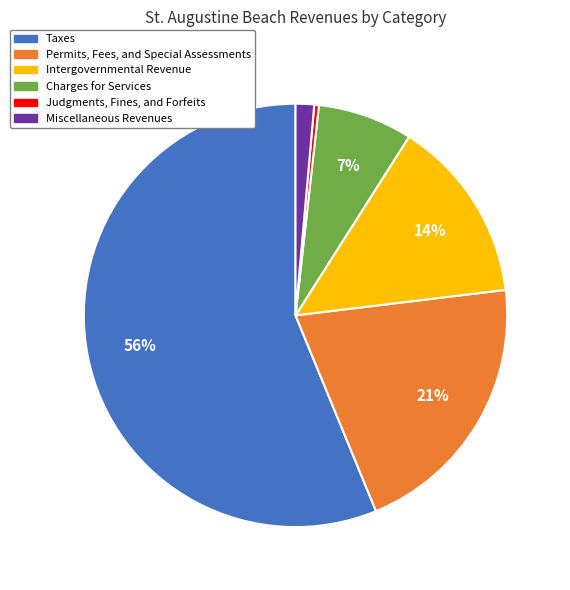

Between Charges for Services and Permits, Fees, and Special Assessments, which is larger?

Permits, Fees, and Special Assessments